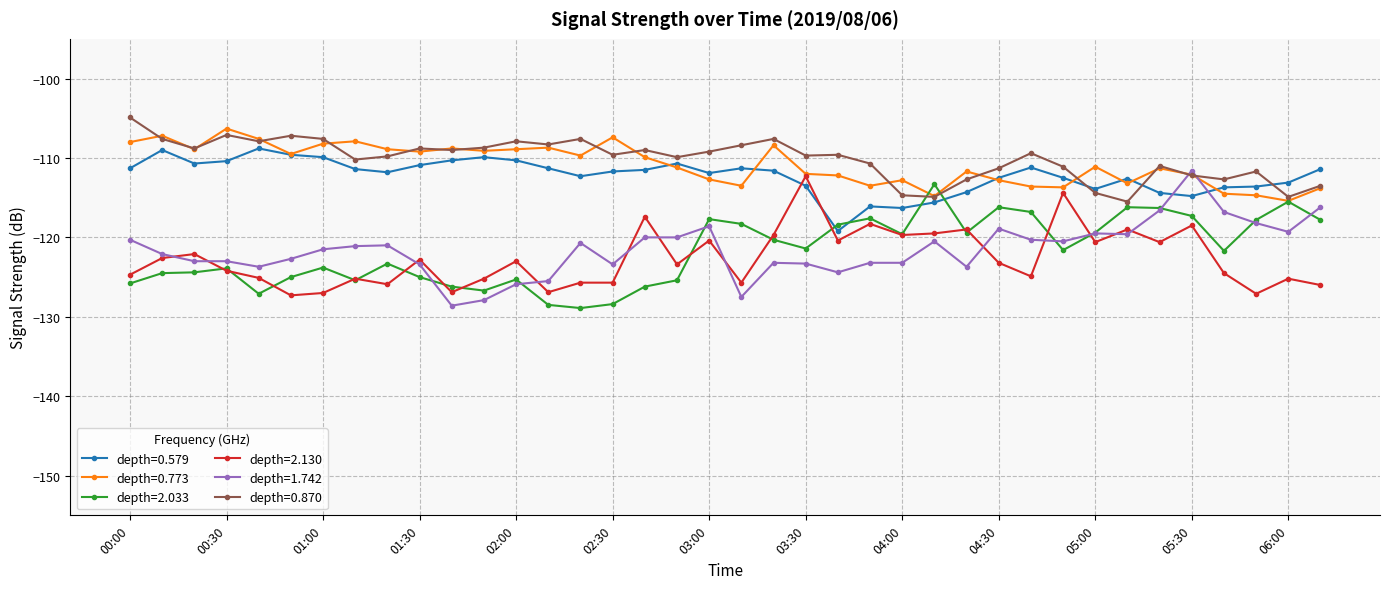

Which series has the widest spread of values?

depth=1.742